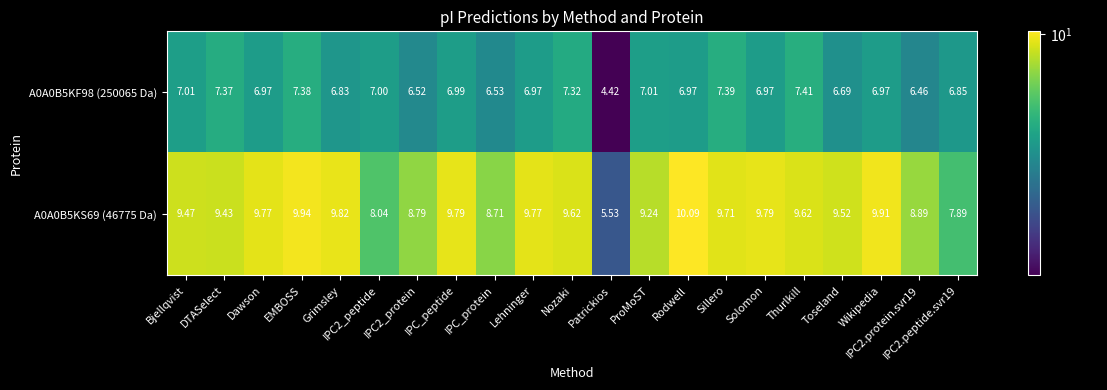

At which category does the chart reach its minimum across all series?

Patrickios